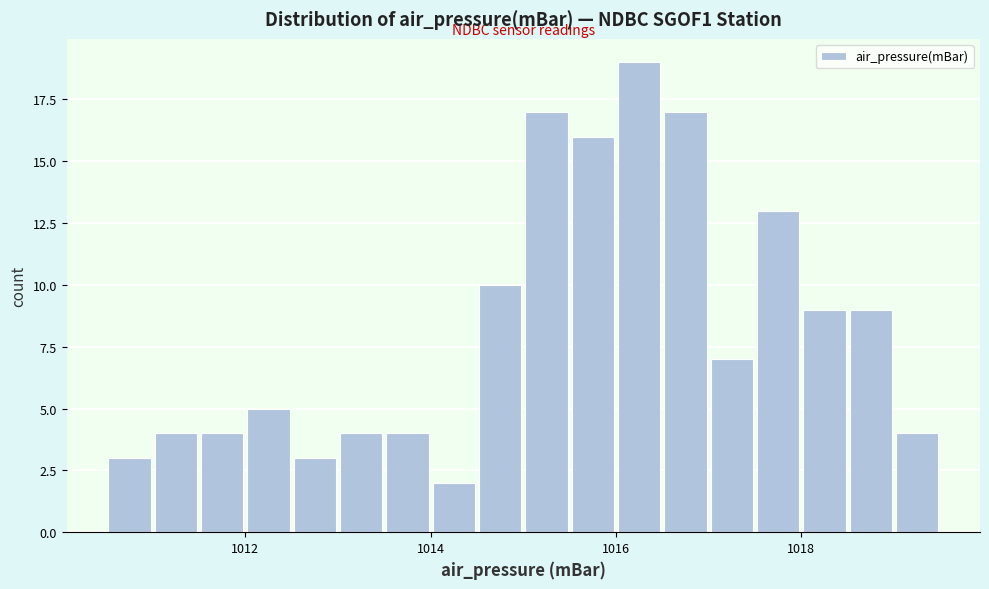

Read against the x-axis, roughly where is the centre of the tallest bar?

1016.2